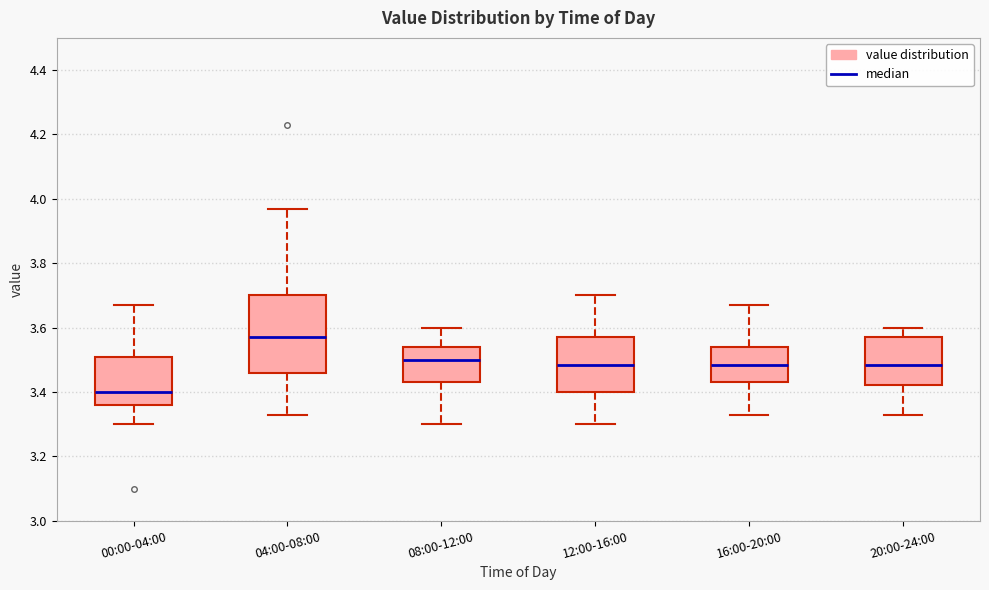

Reading left to right, transcribe this box plot: for each box, give where its median line is, the range the box spans, and where its two whiskers end, as read against the y-axis. The values are not printed on the chart, so give them approximately, as read against the axis.

00:00-04:00: median 3.40, box 3.36 to 3.50, whiskers 3.30 to 3.68
04:00-08:00: median 3.58, box 3.46 to 3.70, whiskers 3.34 to 3.98
08:00-12:00: median 3.50, box 3.44 to 3.54, whiskers 3.30 to 3.60
12:00-16:00: median 3.48, box 3.40 to 3.58, whiskers 3.30 to 3.70
16:00-20:00: median 3.48, box 3.44 to 3.54, whiskers 3.34 to 3.68
20:00-24:00: median 3.48, box 3.42 to 3.58, whiskers 3.34 to 3.60